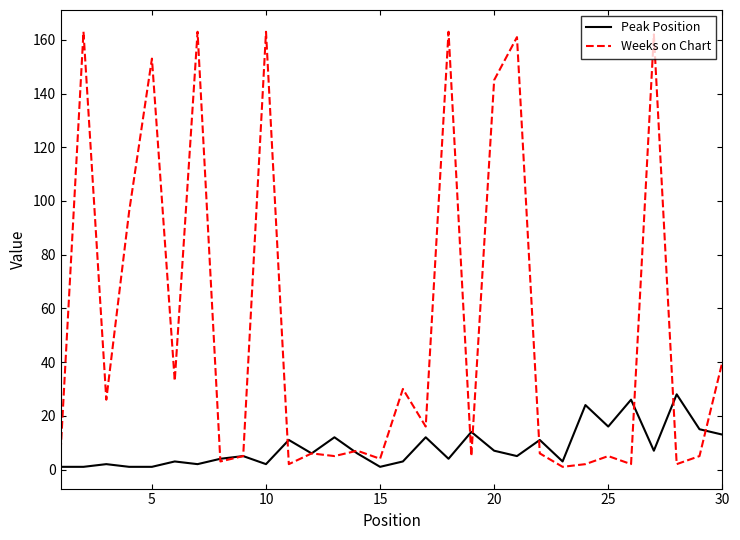

Which series has the largest range (max minus min)?

Weeks on Chart